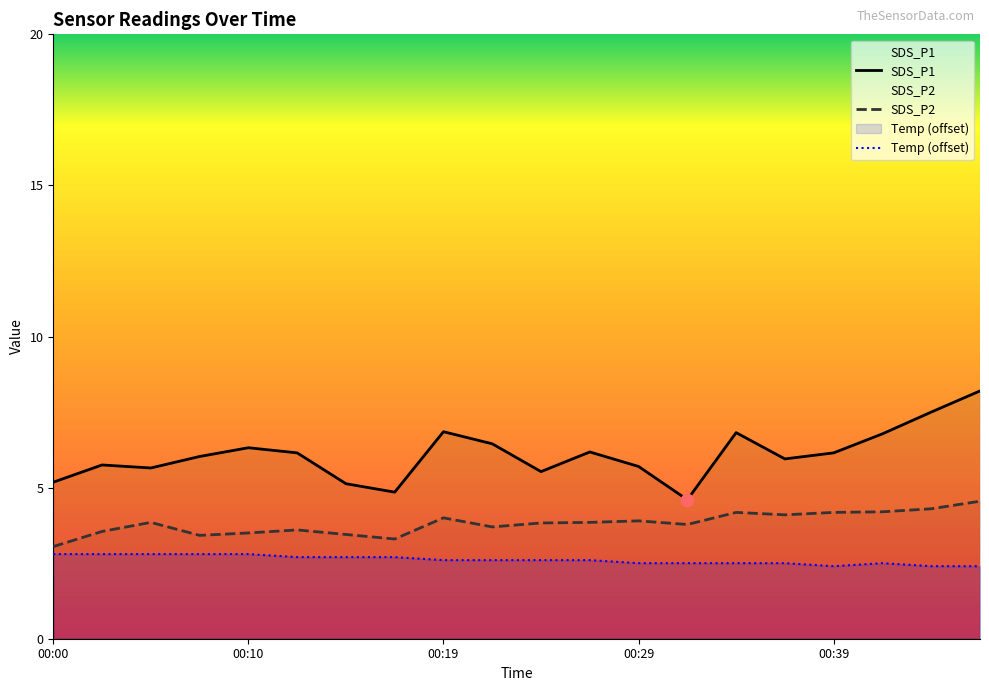

Is the value of SDS_P2 at 00:02 greater than the value of SDS_P1 at 00:00?

No